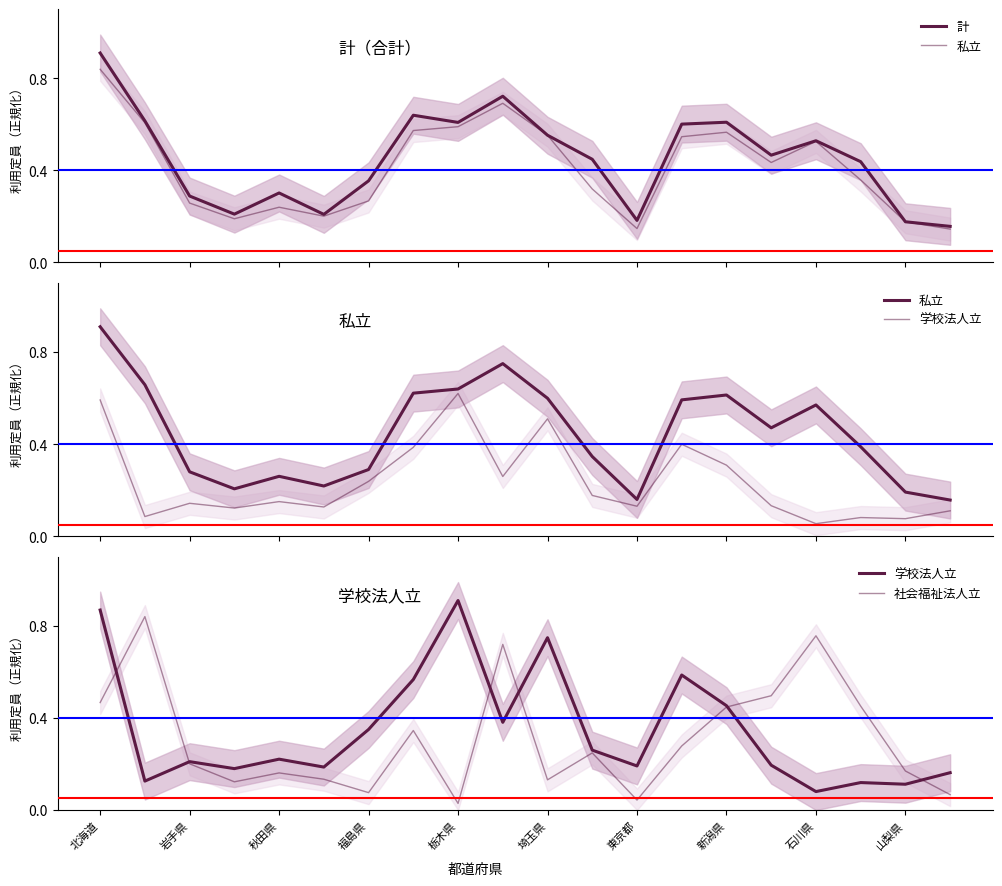

What is the average value of the 計 series?

0.5